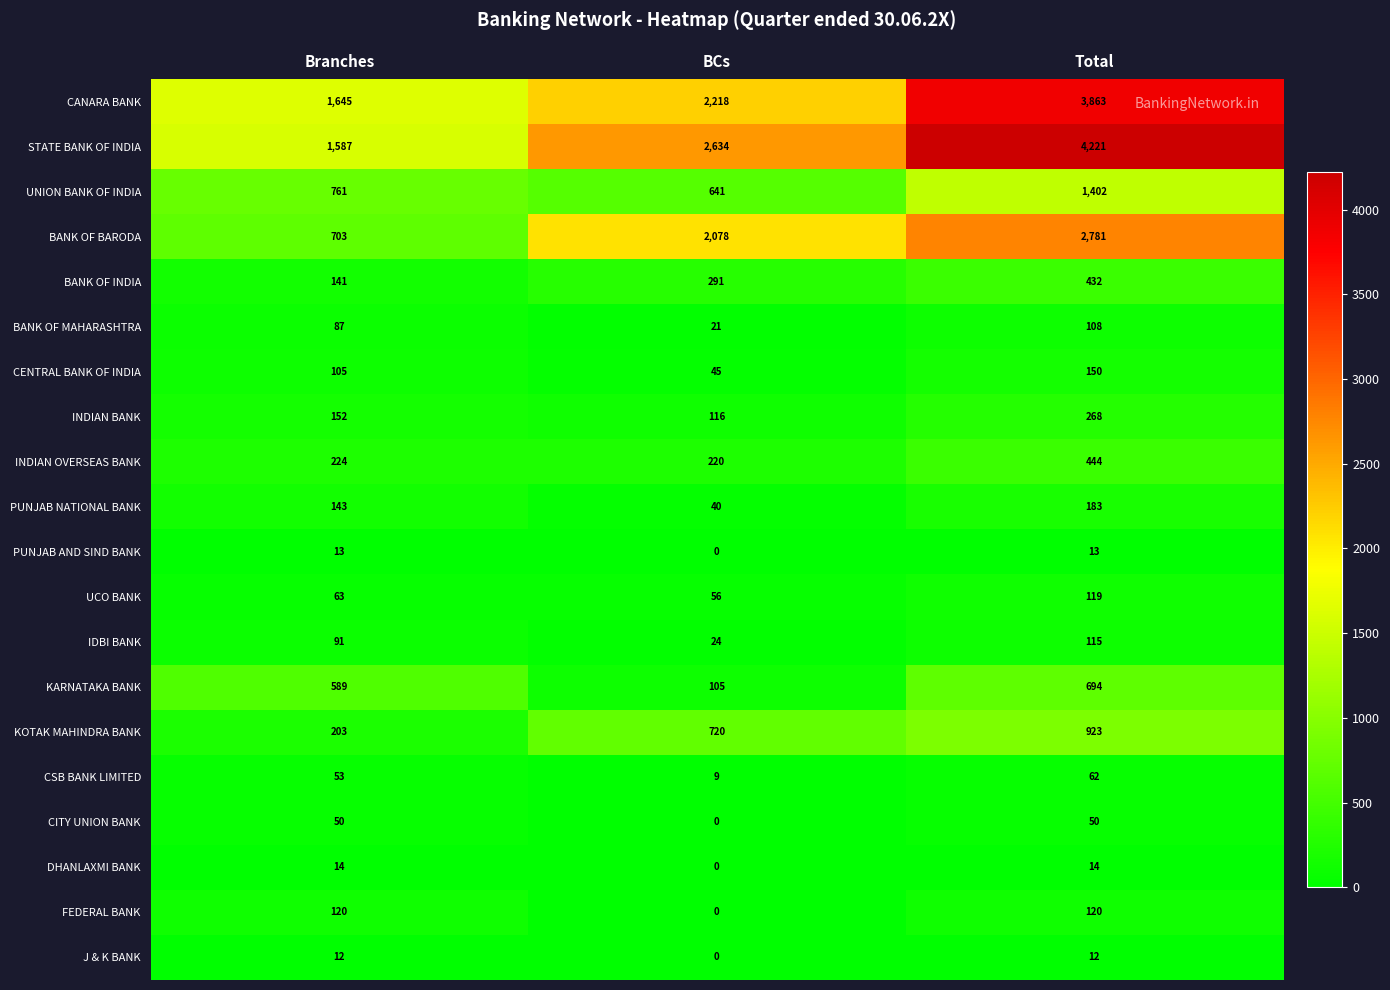

Which category has the highest value across all series?

Total